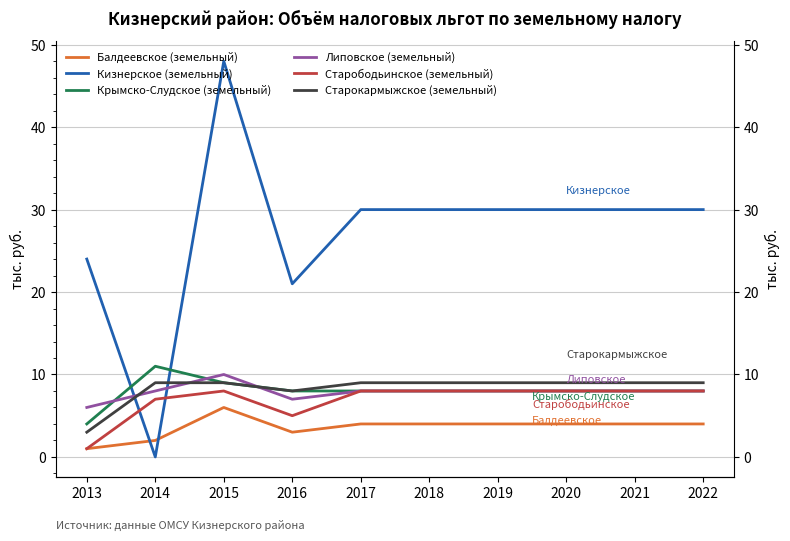

True or false: Старободьинское (земельный) has a value of 1 at 2013.

False